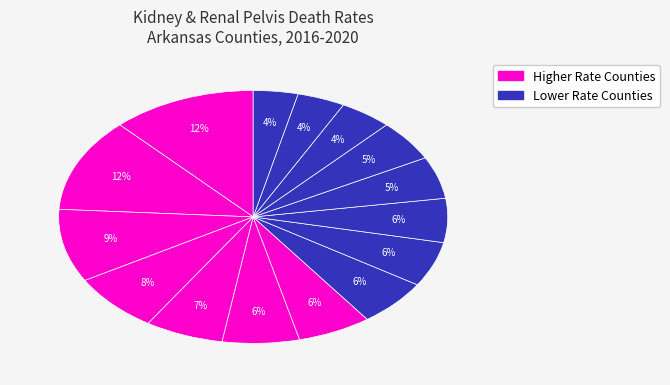

How many slices are in this pie chart?

15